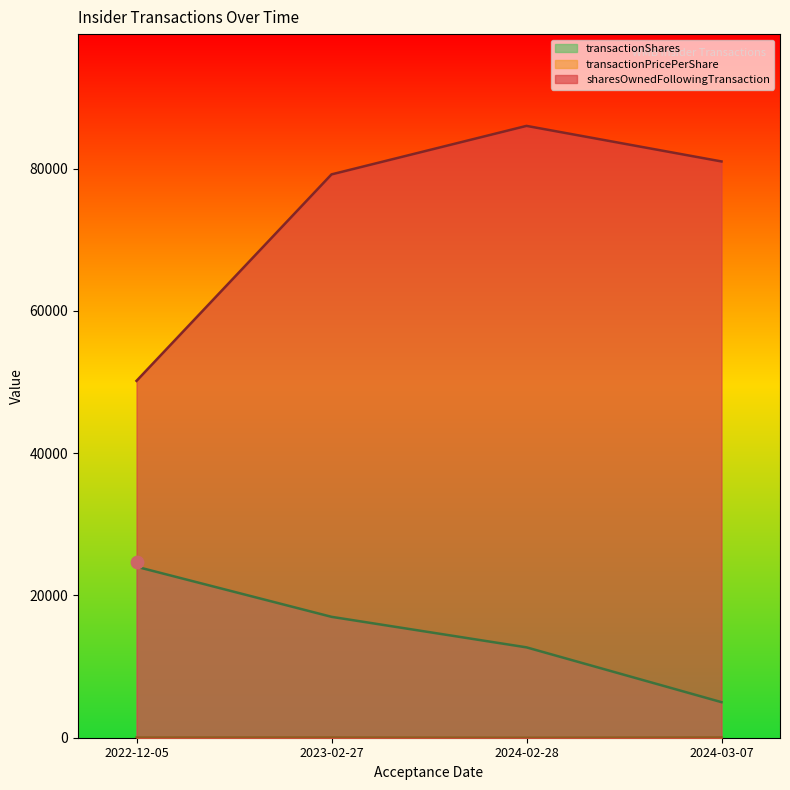

Which series contains the highest Y value?

sharesOwnedFollowingTransaction